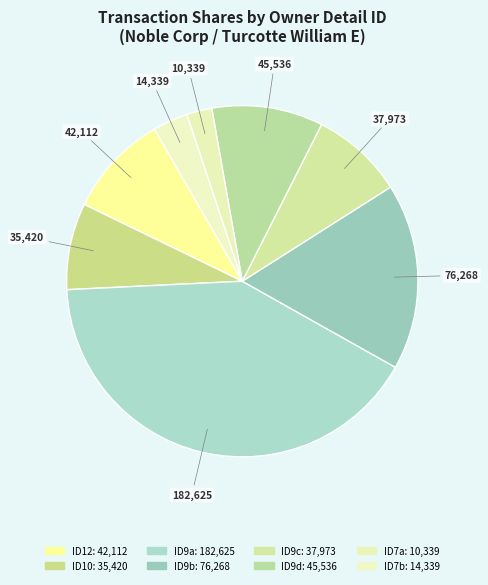

Count the number of slices in the pie.

8